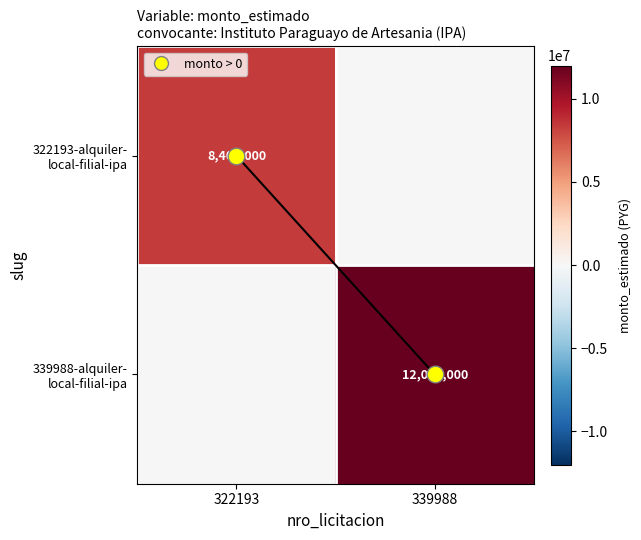

List the series in order of their peak value, highest first.

339988-alquiler- local-filial-ipa, 322193-alquiler- local-filial-ipa